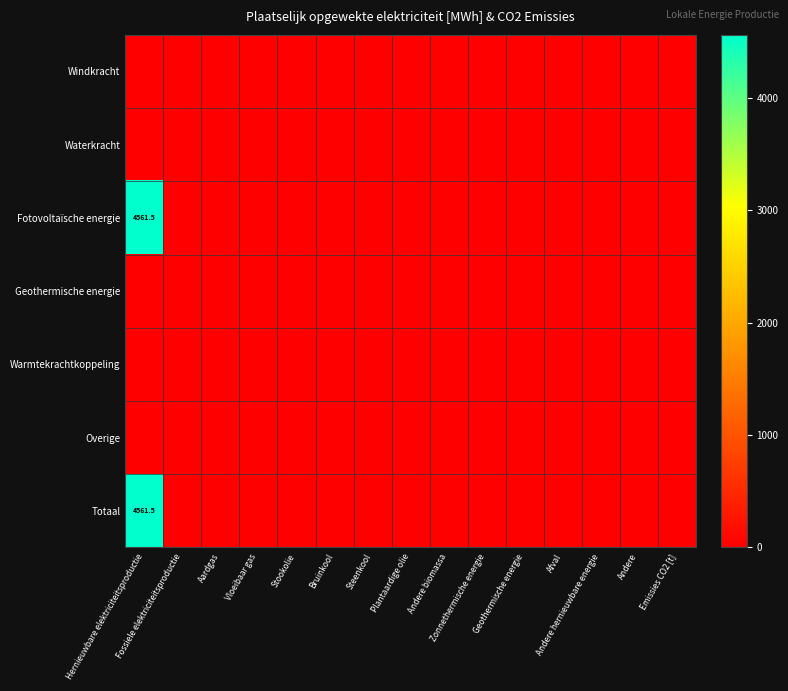

Which series has the widest spread of values?

Fotovoltaïsche energie